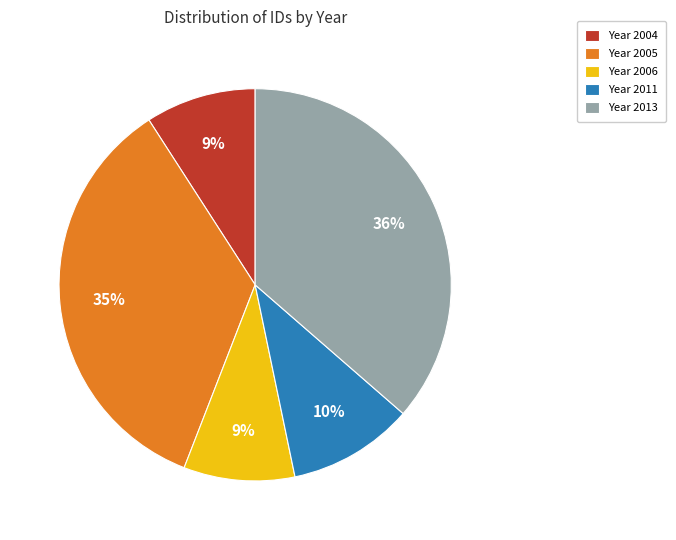

Is the sum of Year 2006 and Year 2004 greater than half?

No